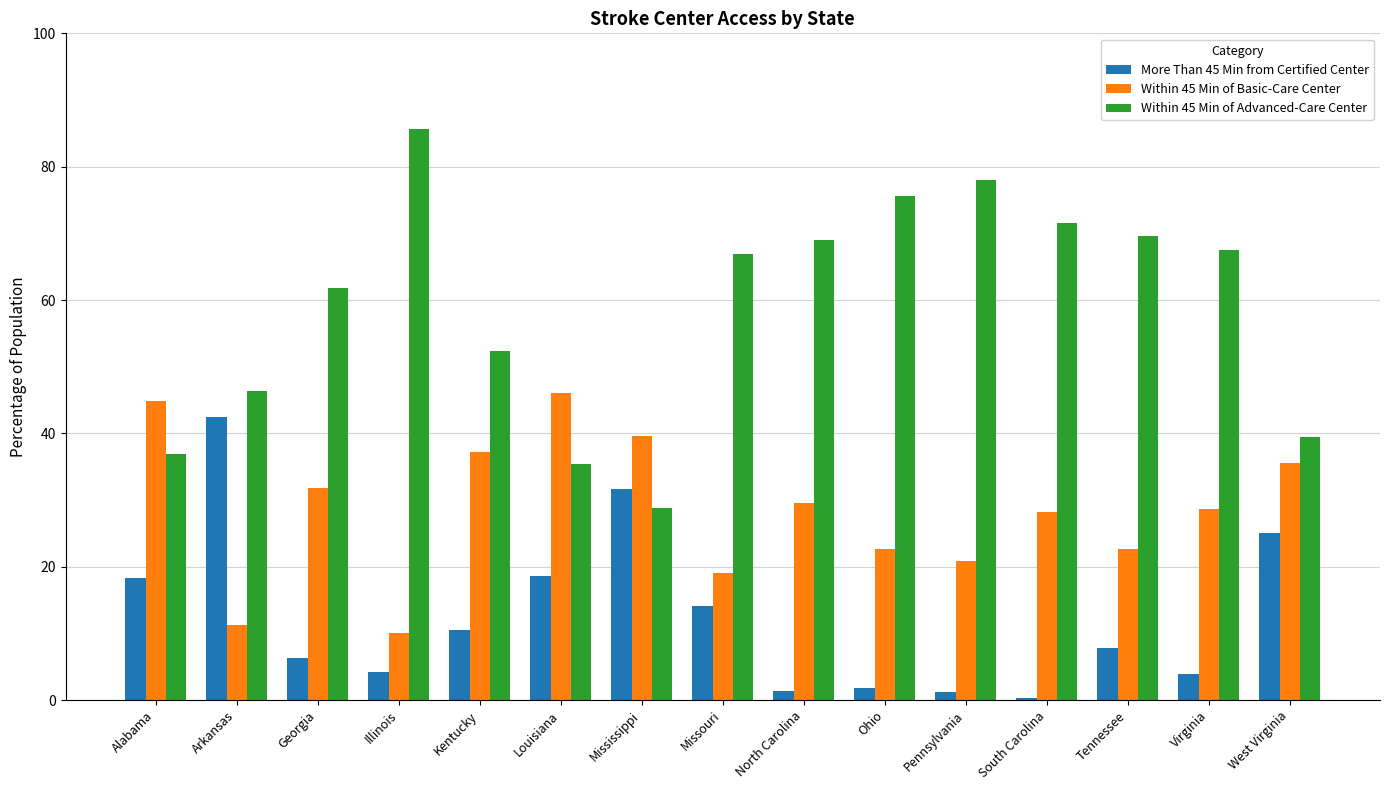

What is the sum of the Within 45 Min of Basic-Care Center values at Illinois and Mississippi?

49.7